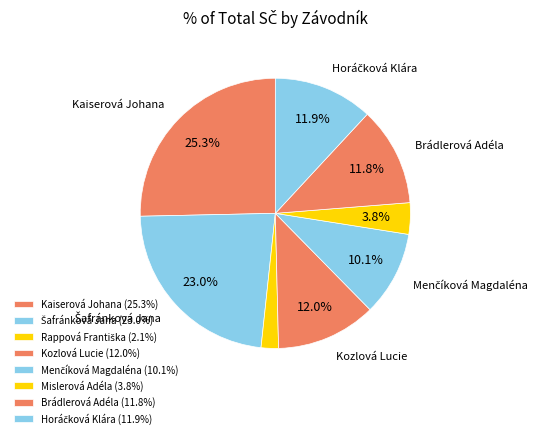

What portion of the pie excludes Rappová Františka?

97.9%